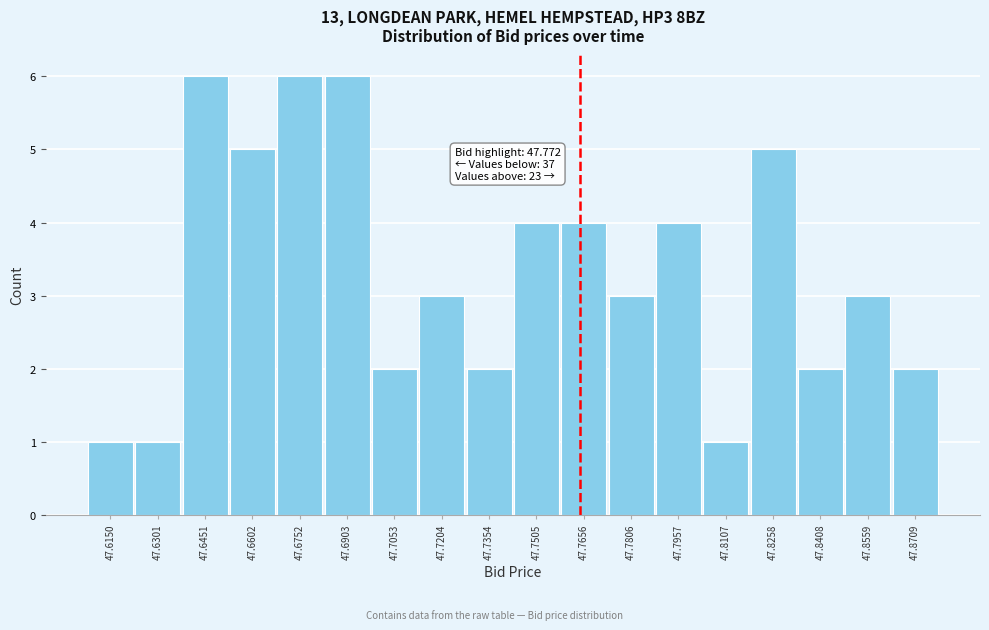

Reading left to right, what are all the values shown in this chart?

47.6150=1	47.6301=1	47.6451=6	47.6602=5	47.6752=6	47.6903=6	47.7053=2	47.7204=3	47.7354=2	47.7505=4	47.7656=4	47.7806=3	47.7957=4	47.8107=1	47.8258=5	47.8408=2	47.8559=3	47.8709=2